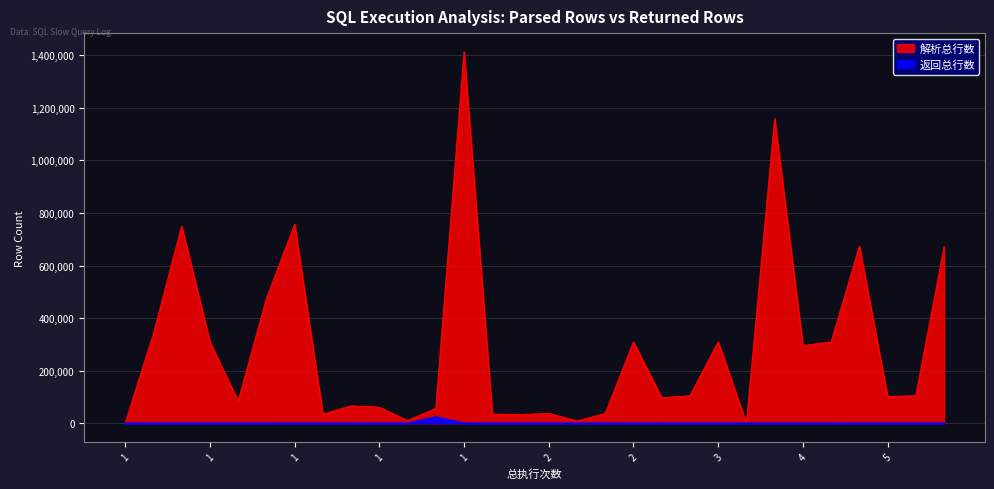

What are all the series names shown in the legend?

解析总行数, 返回总行数